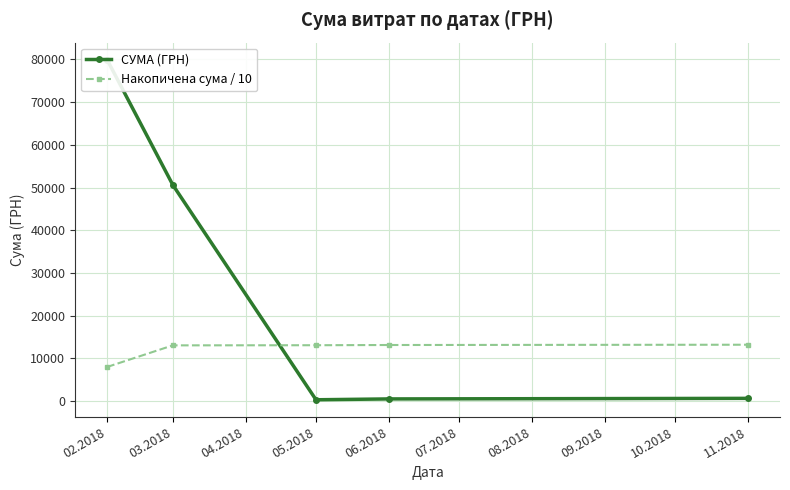

What is the value of the Накопичена сума / 10 point at the 2nd from the left?

13060.3